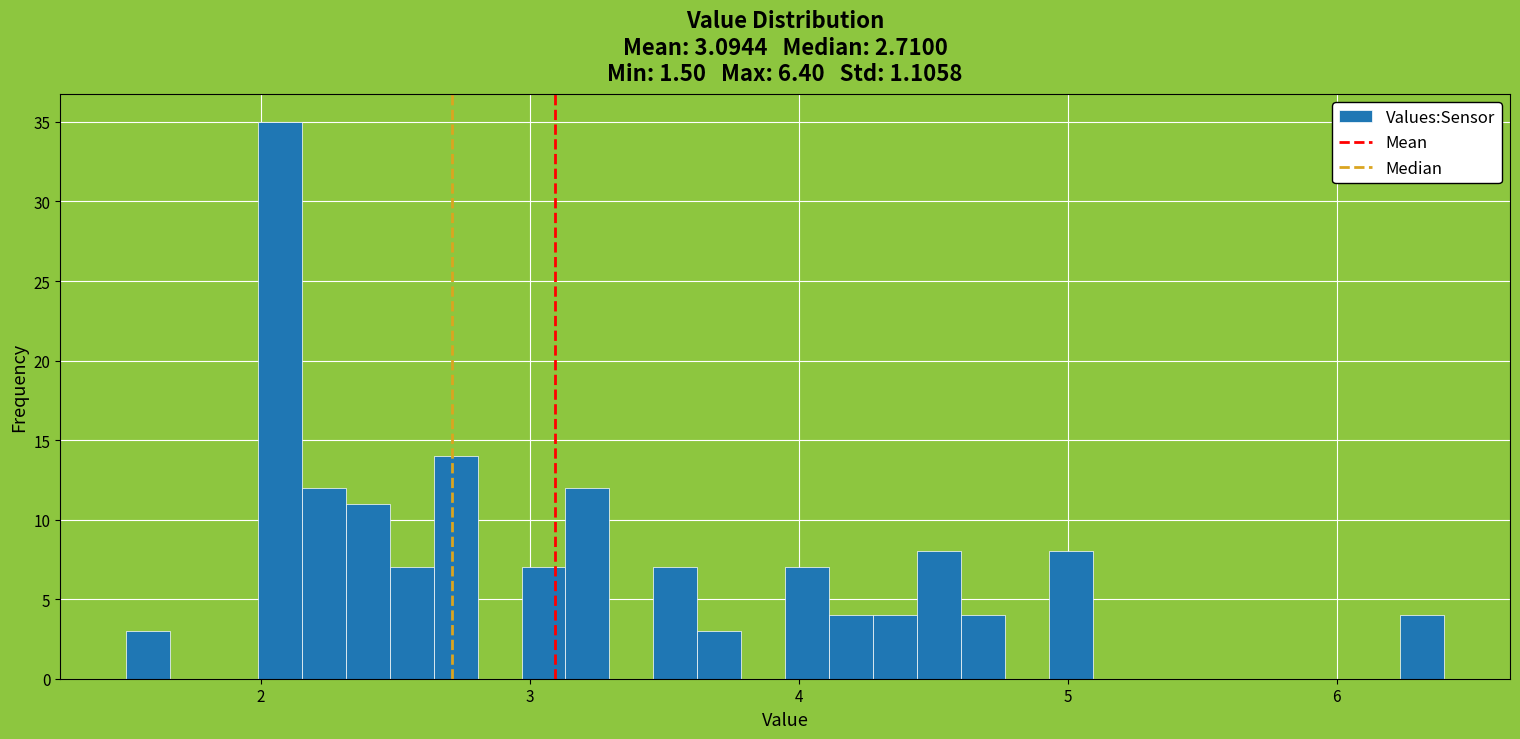

Around what value on the x-axis is the tallest bar? Give the approximate position of its centre, as read against the axis.

2.1